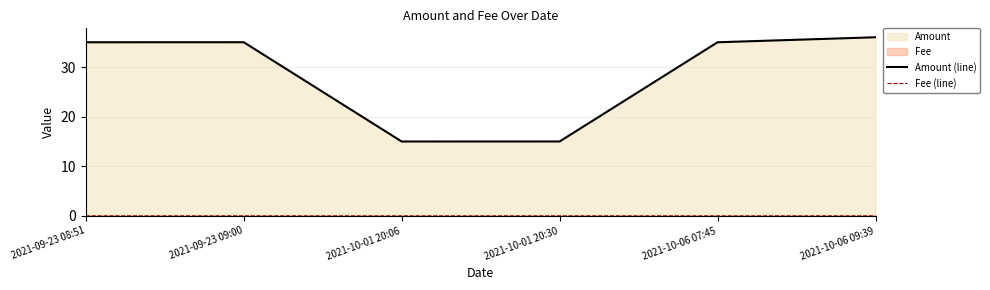

Reading right to left, transcribe all the data shown in this chart.

Amount (line): 36.0	35.0	15.0	15.0	35.0	35.0
Fee (line): 0.0	0.0	0.0	0.0	0.0	0.0